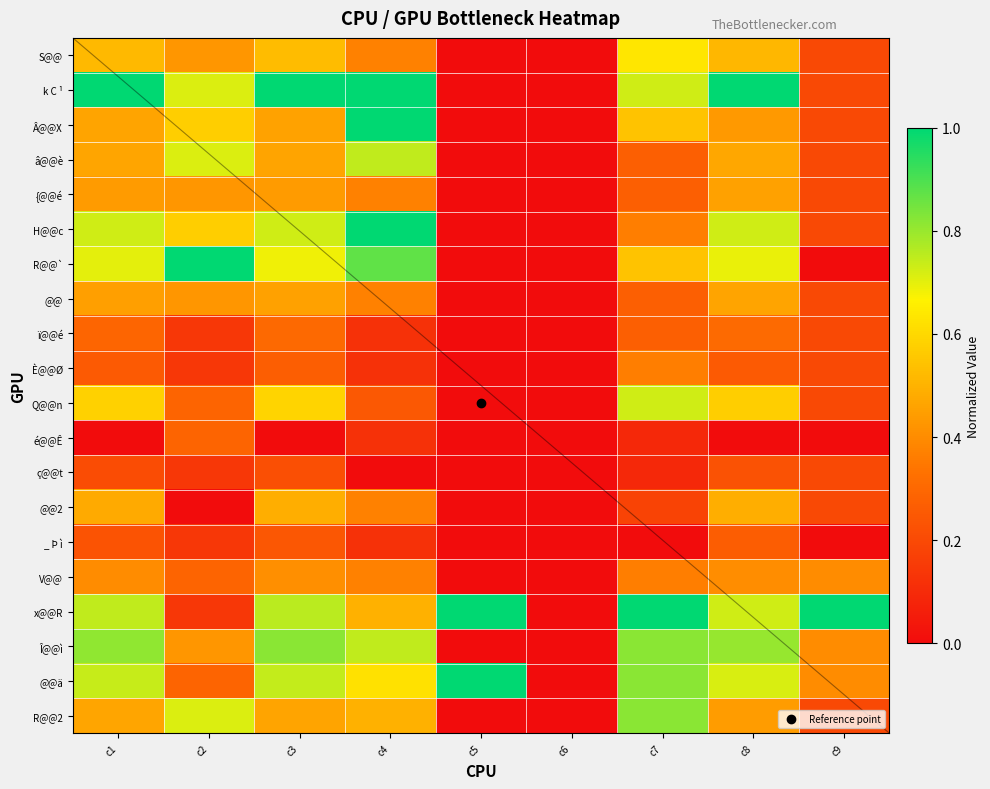

What is the average value of the @@ä series?

0.6